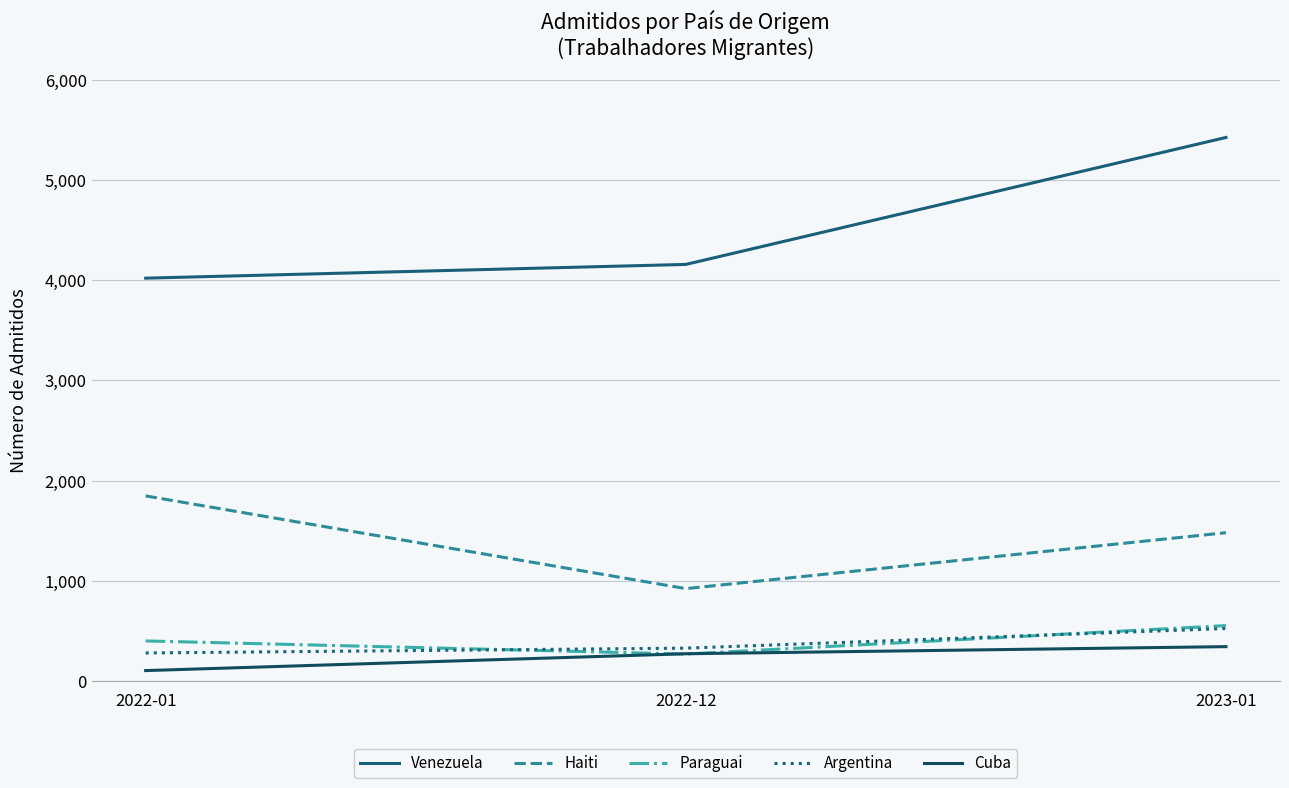

What is the difference between the second highest and minimum values in the Cuba series?

168